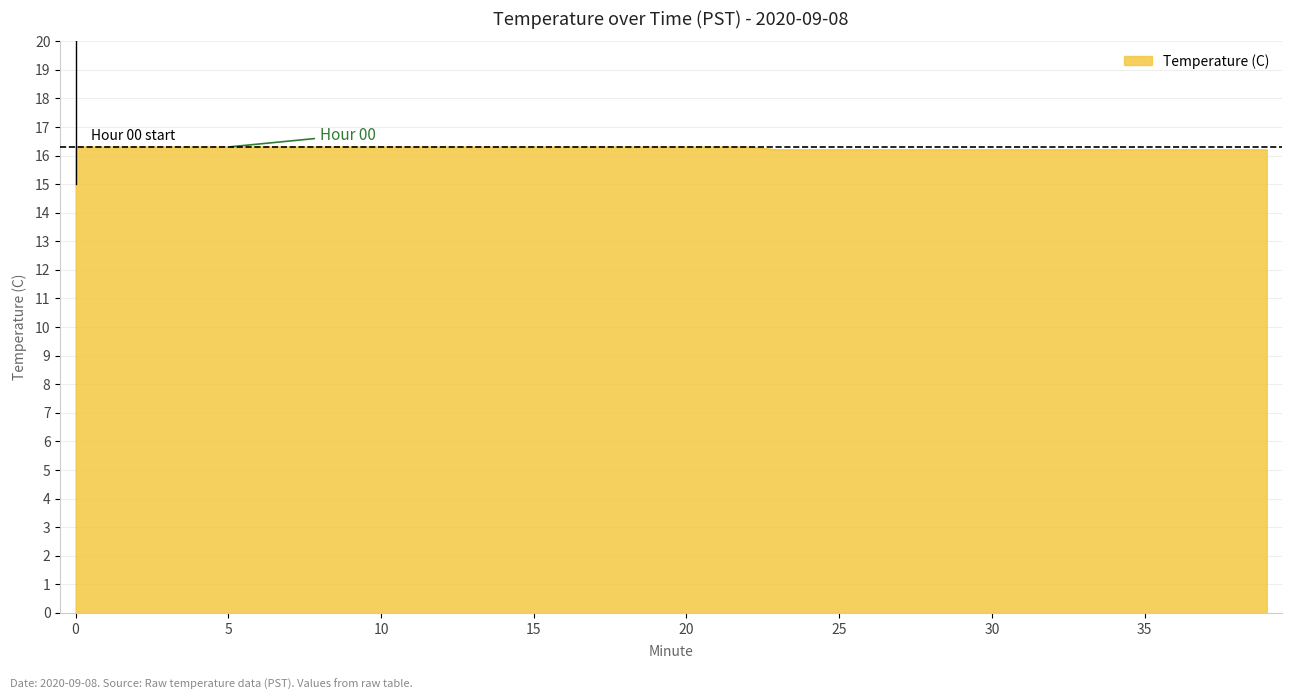

What is the maximum value shown in the chart?

16.3